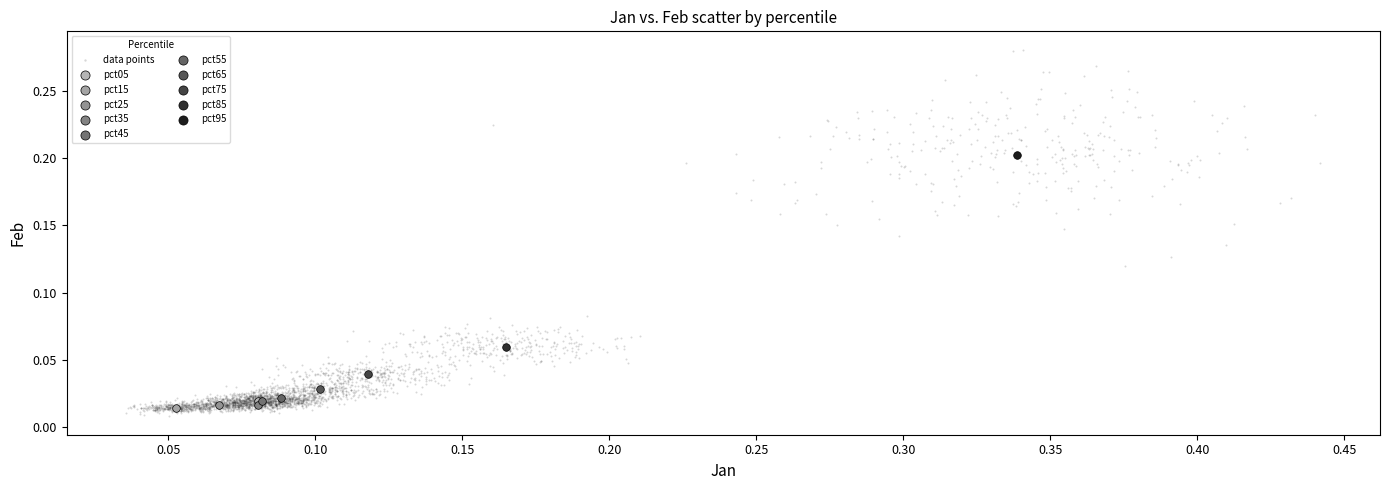

What are all the series names shown in the legend?

data points, pct05, pct15, pct25, pct35, pct45, pct55, pct65, pct75, pct85, pct95